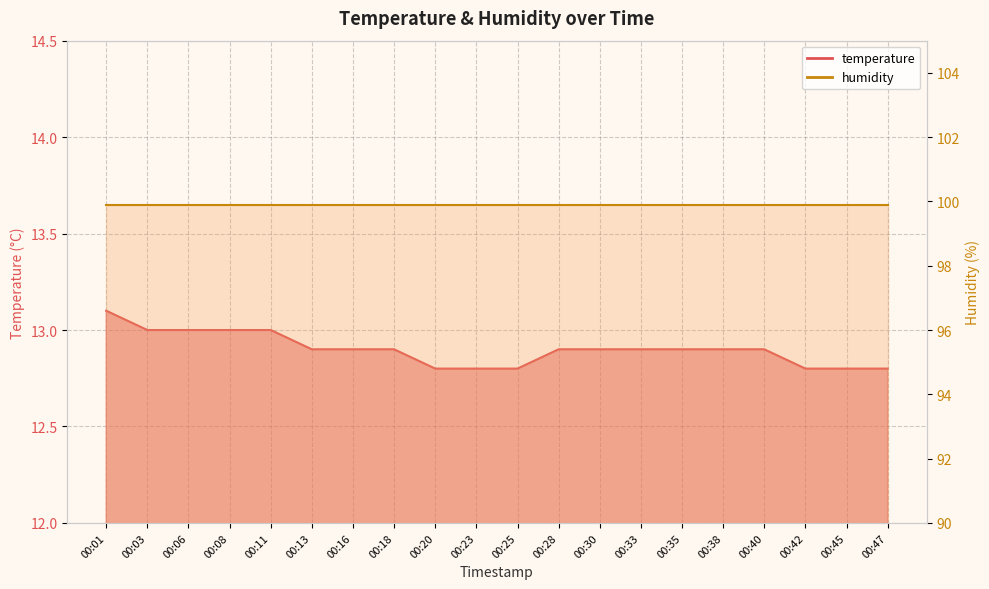

List the labels in order of value, smallest first.

00:20, 00:23, 00:25, 00:42, 00:45, 00:47, 00:13, 00:16, 00:18, 00:28, 00:30, 00:33, 00:35, 00:38, 00:40, 00:03, 00:06, 00:08, 00:11, 00:01